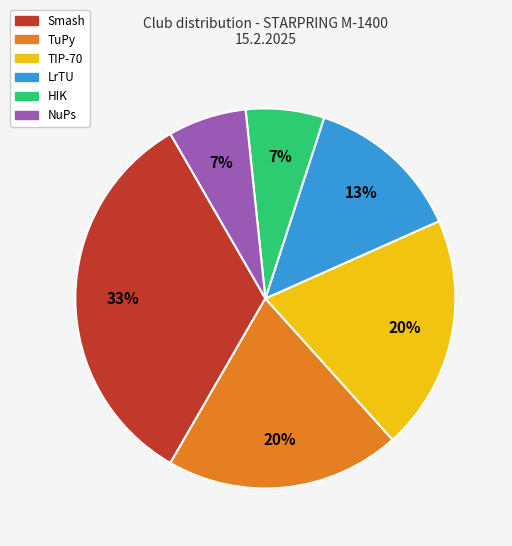

To the nearest percent, what is the average slice percentage?

17%